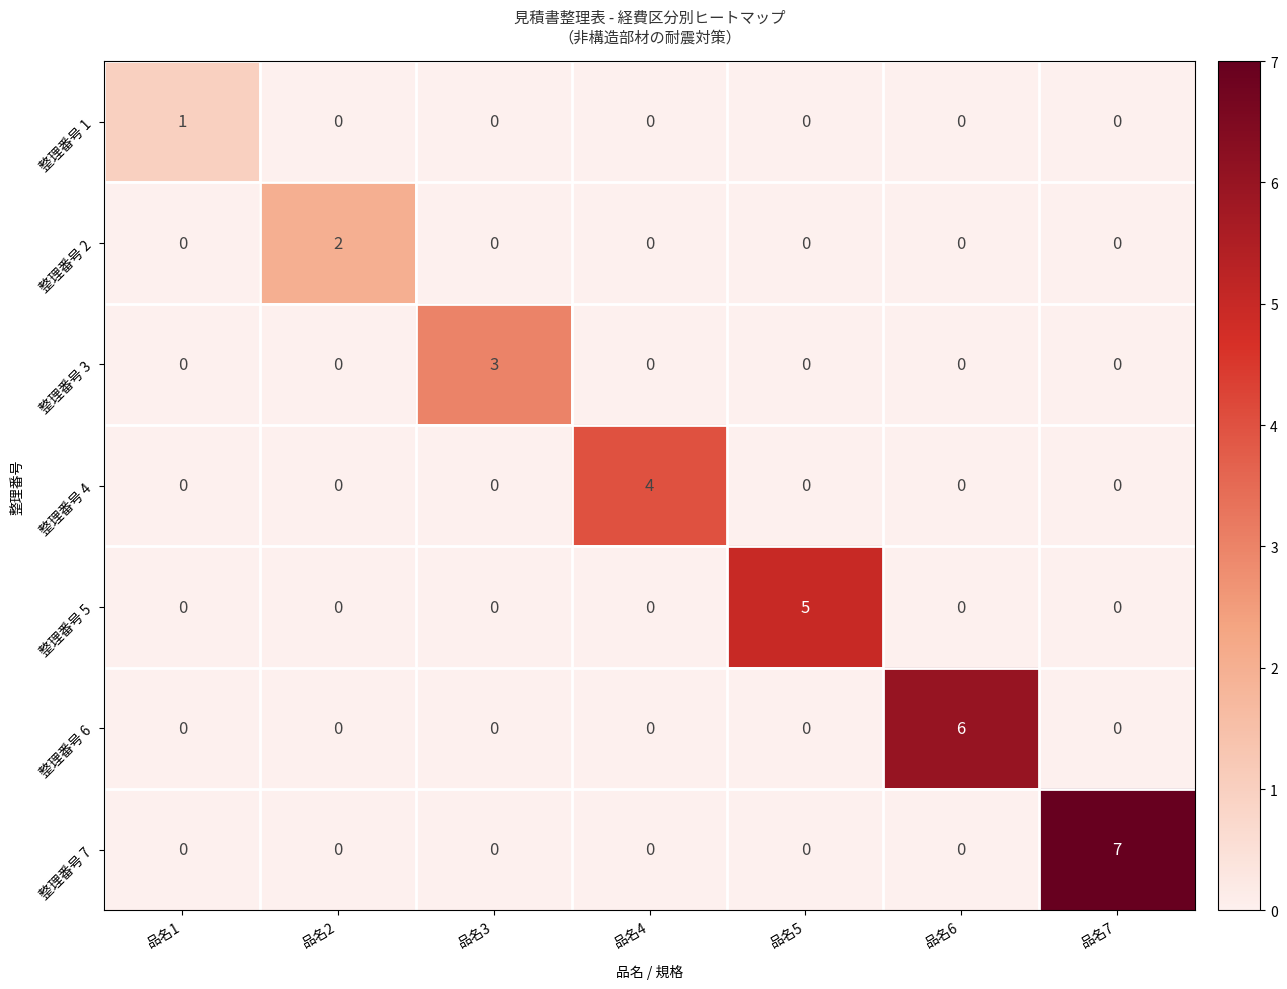

Rank the series by their average value, from highest to lowest.

整理番号 7, 整理番号 6, 整理番号 5, 整理番号 4, 整理番号 3, 整理番号 2, 整理番号 1